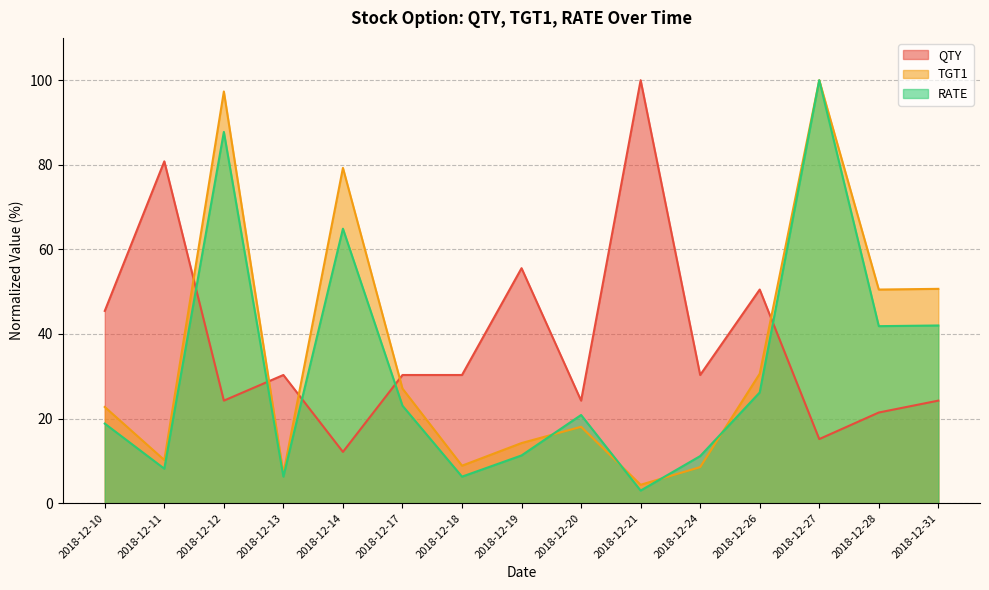

Does the chart have visible grid lines?

Yes